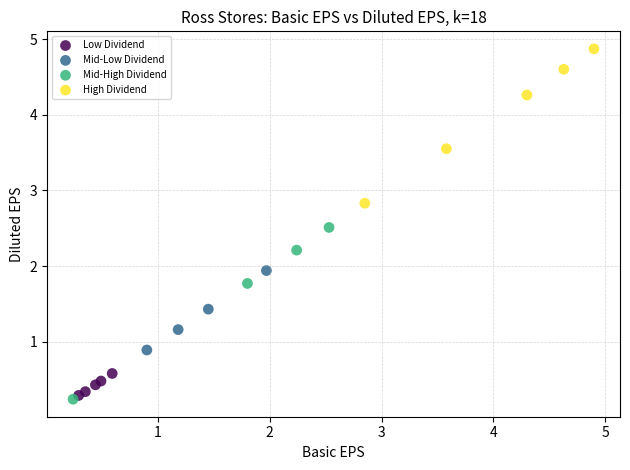

Which series has the widest spread of Y values?

Mid-High Dividend